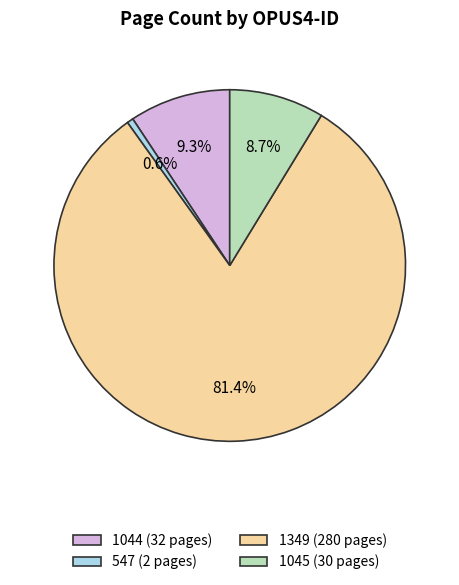

To the nearest percent, what is the difference between the 1349 and 547 slice percentages?

81%